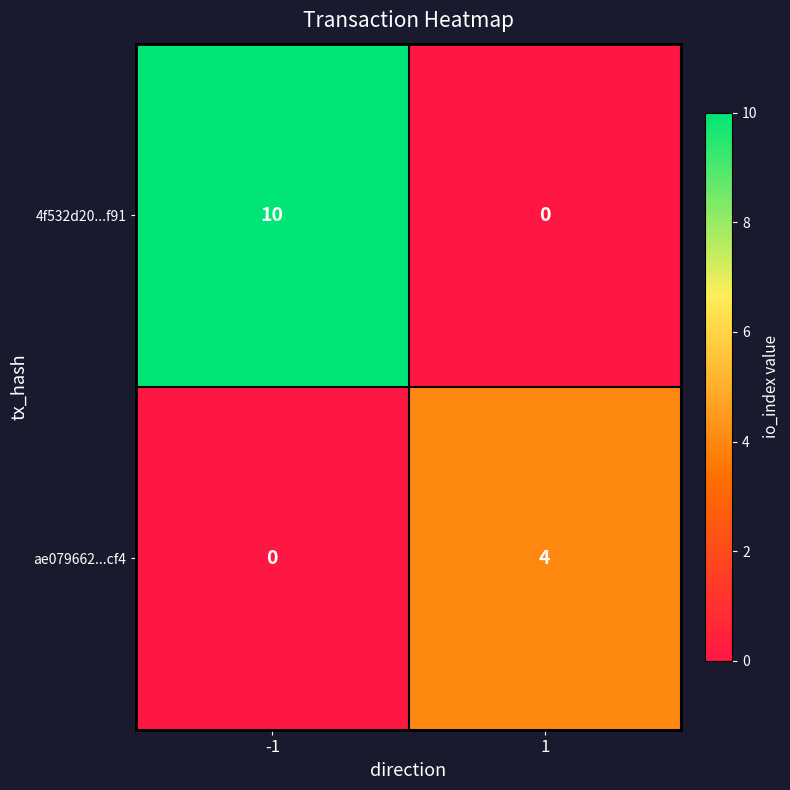

What is the sum of the 4f532d20...f91 values at 1 and -1?

10